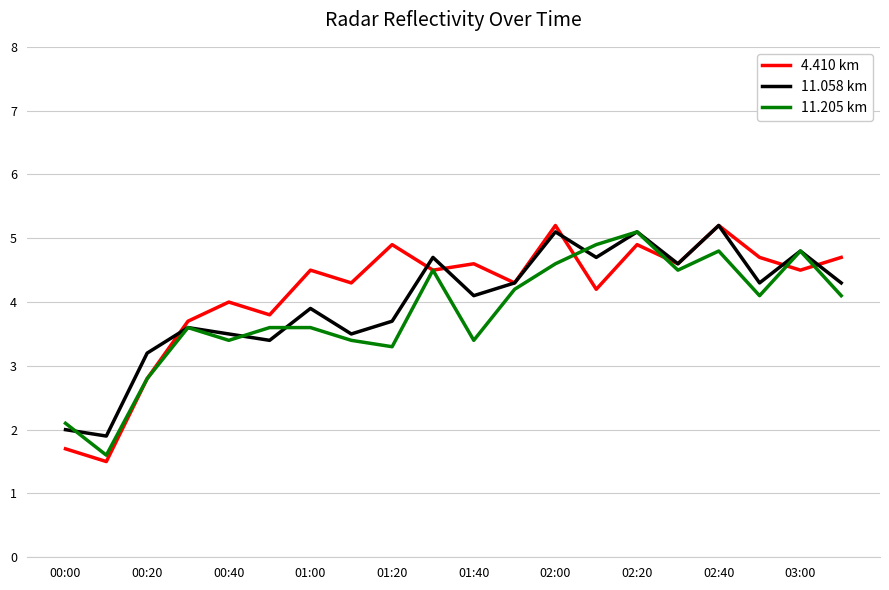

What is the greatest value displayed?

5.2